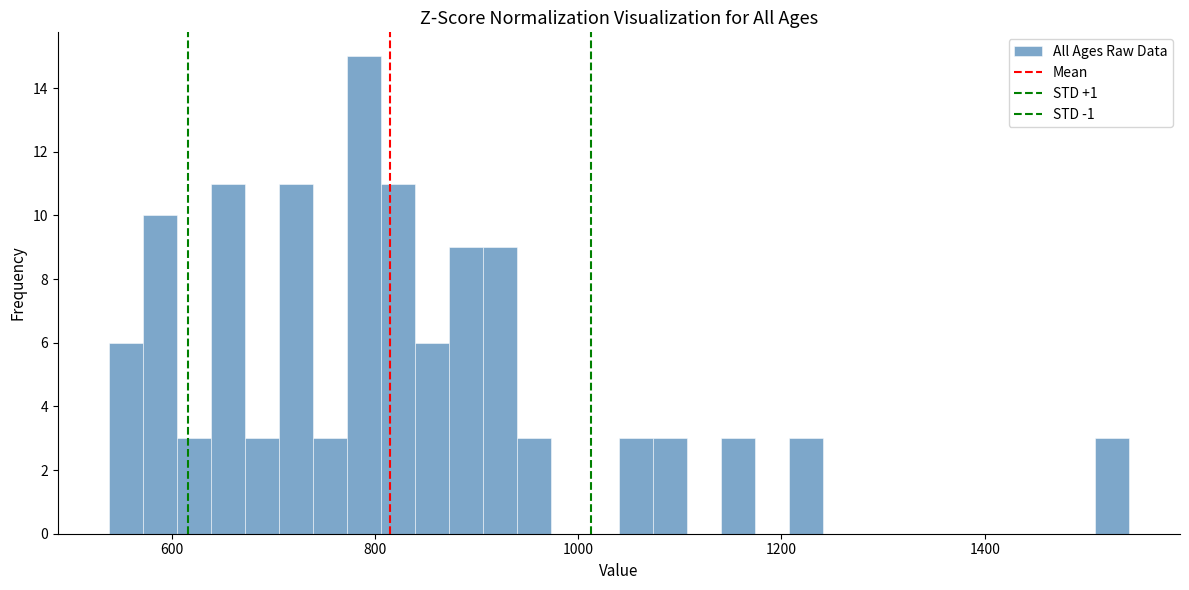

Around what value on the x-axis is the tallest bar? Give the approximate position of its centre, as read against the axis.

780